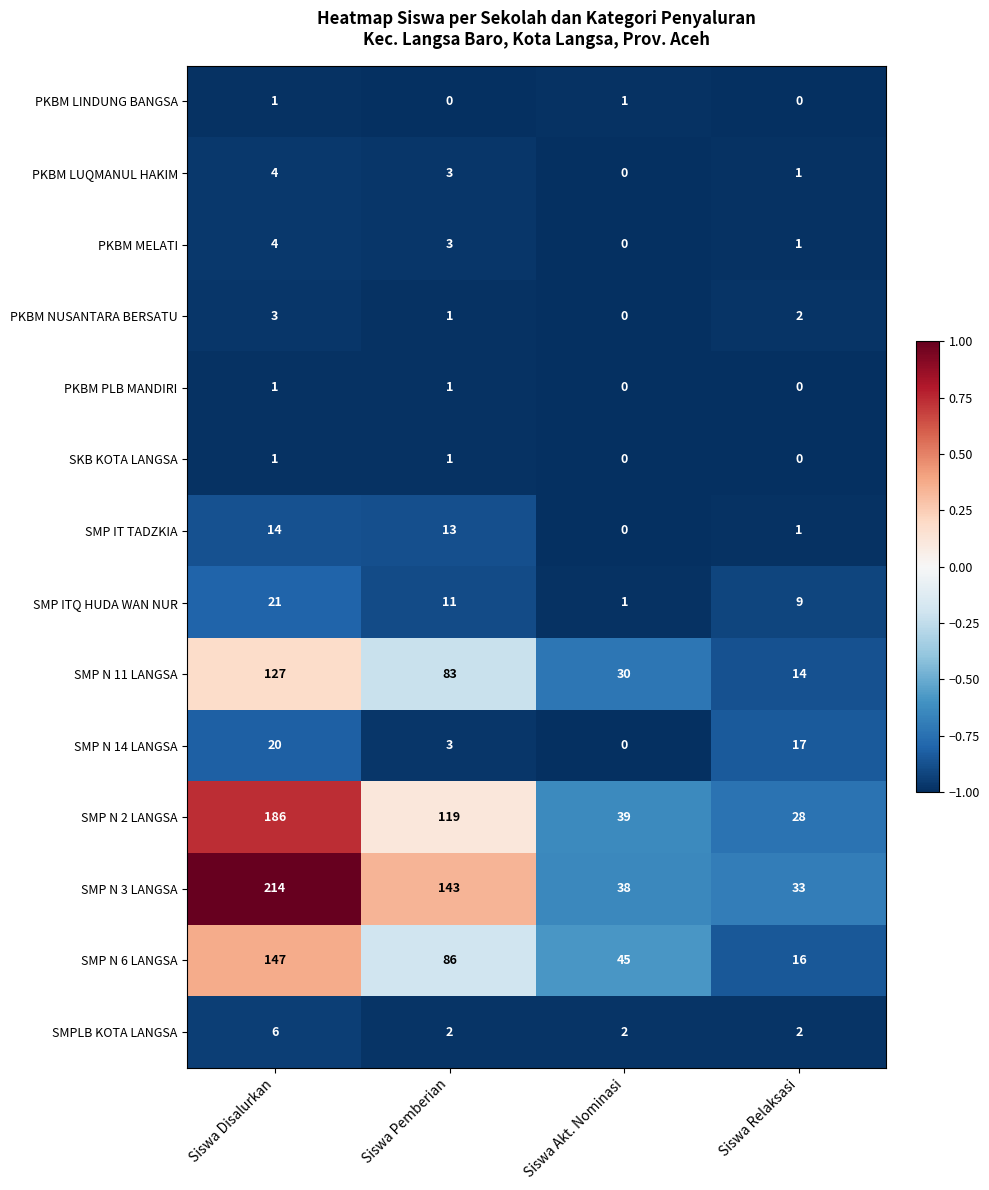

How many distinct data groups are displayed?

14